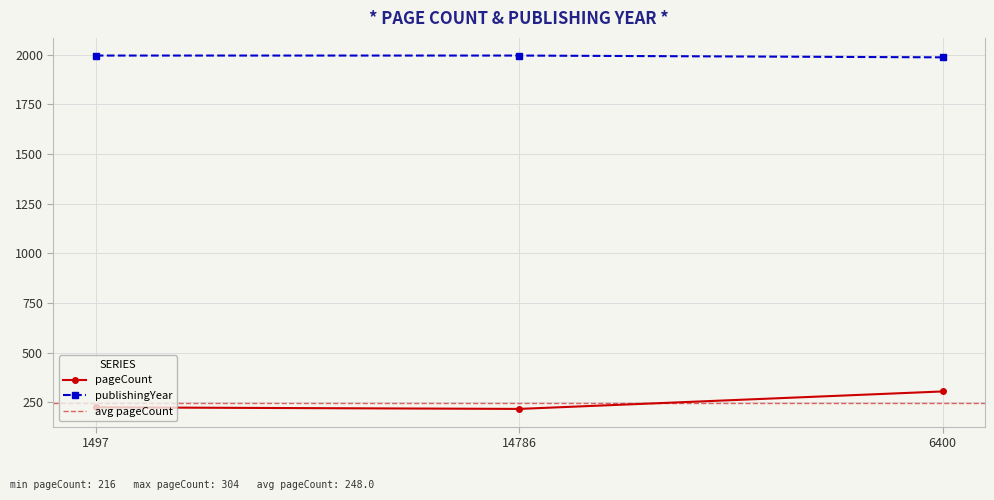

Which series changed the most between 1497 and 14786?

pageCount